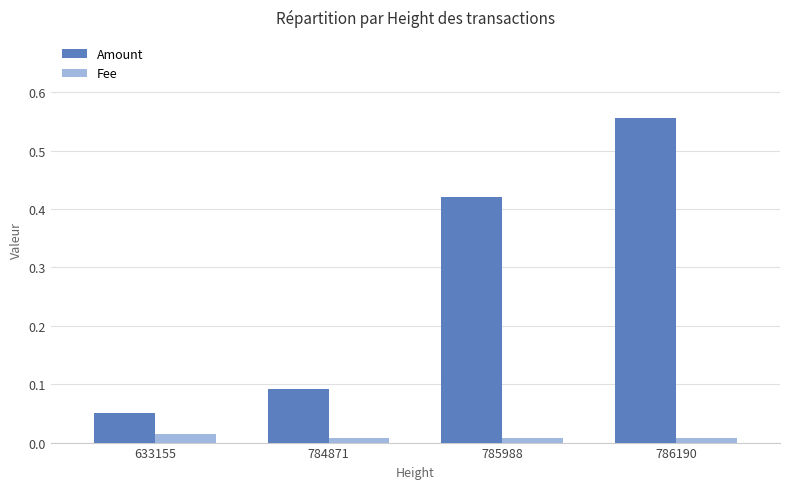

How many bars are there in total?

8